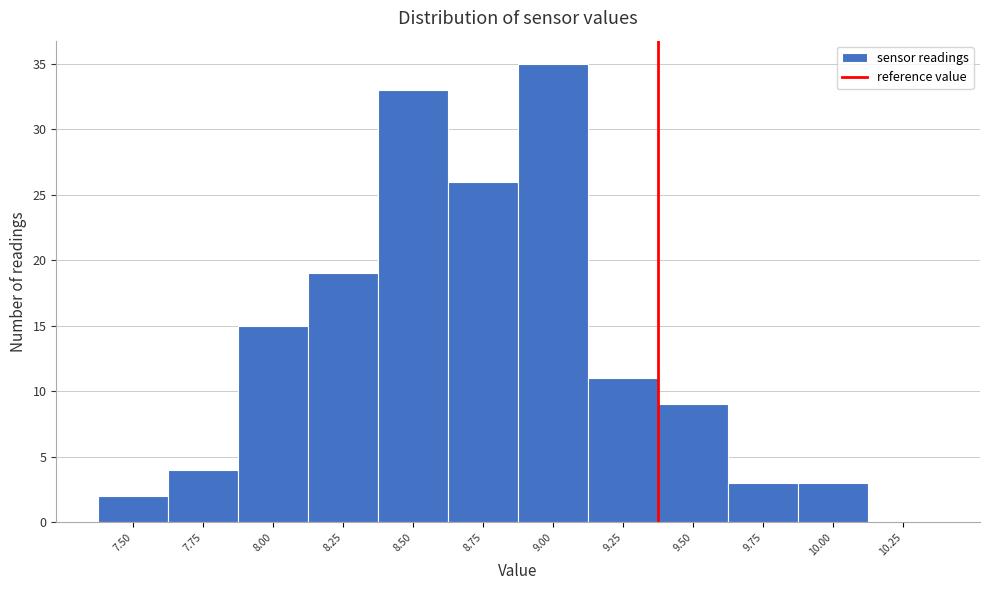

Reading right to left, what are all the values shown in this chart?

10.25=0	10.00=3	9.75=3	9.50=9	9.25=11	9.00=35	8.75=26	8.50=33	8.25=19	8.00=15	7.75=4	7.50=2